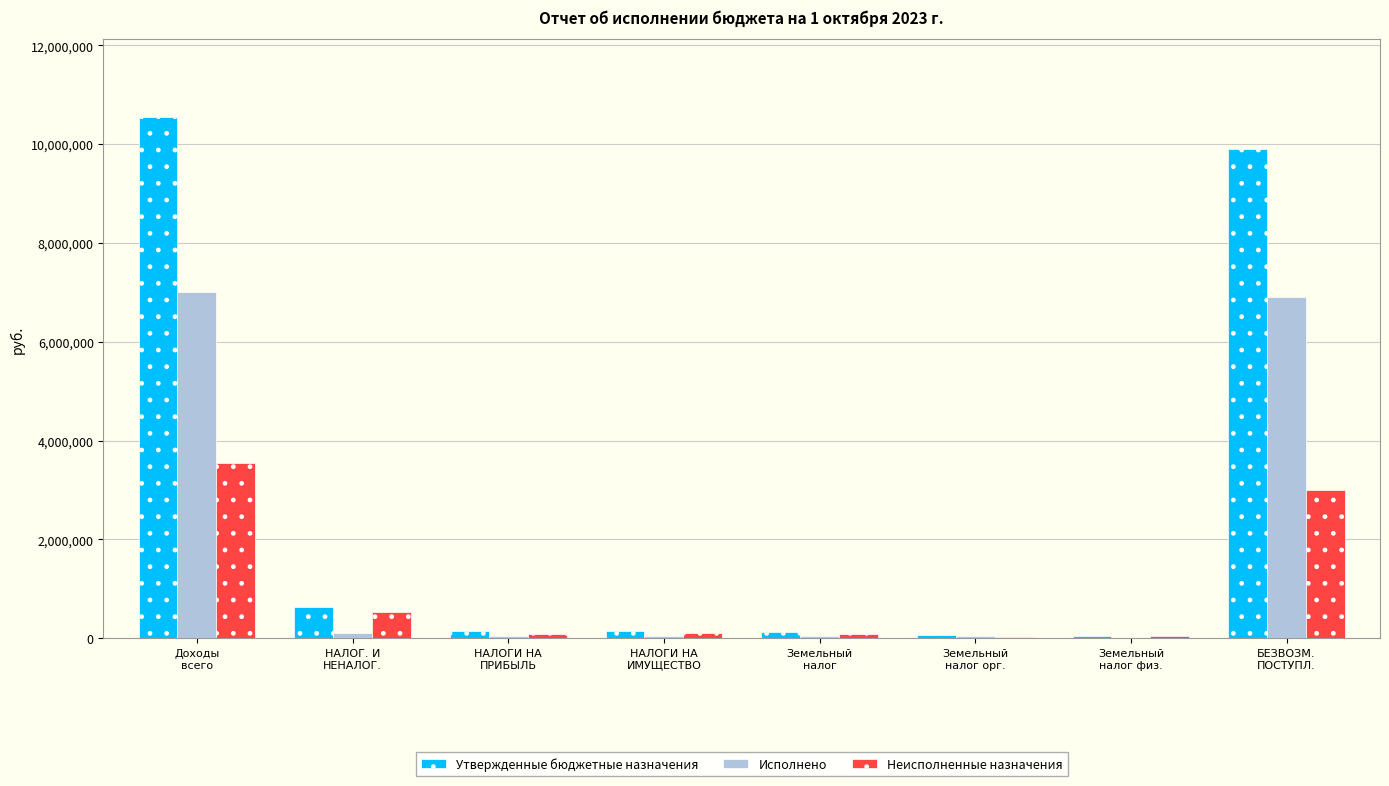

Which series has the largest total across all categories?

Утвержденные бюджетные назначения